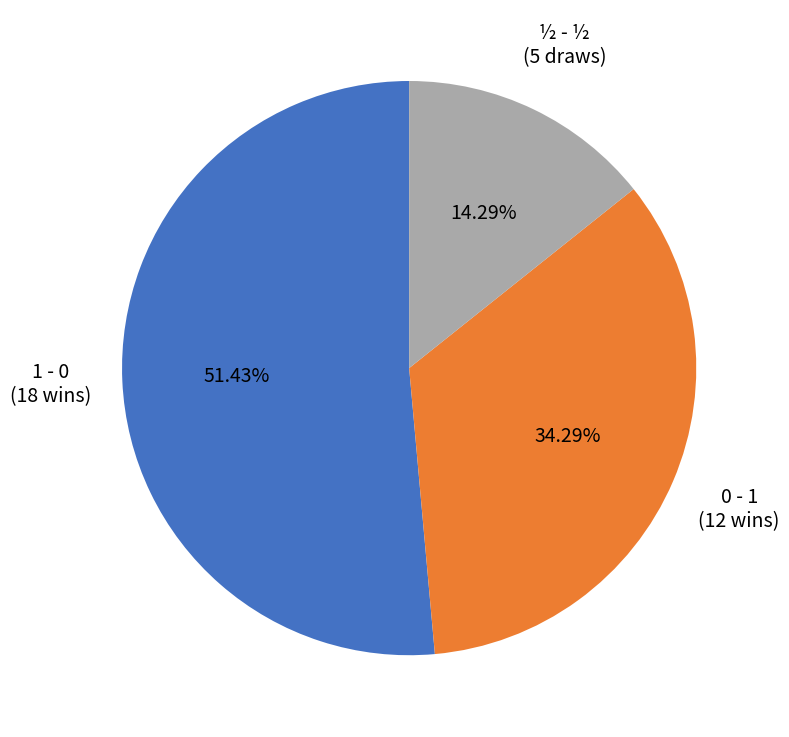

Does any single category account for the majority?

Yes